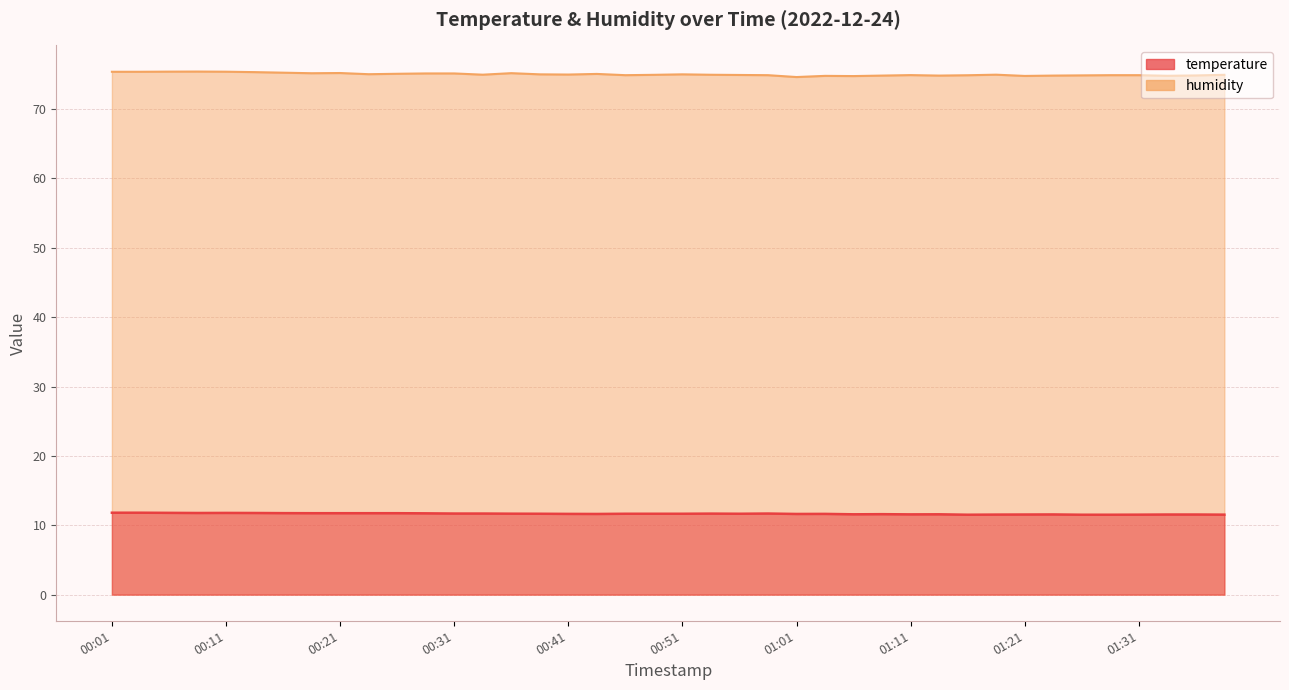

True or false: temperature and humidity cross at least once.

False